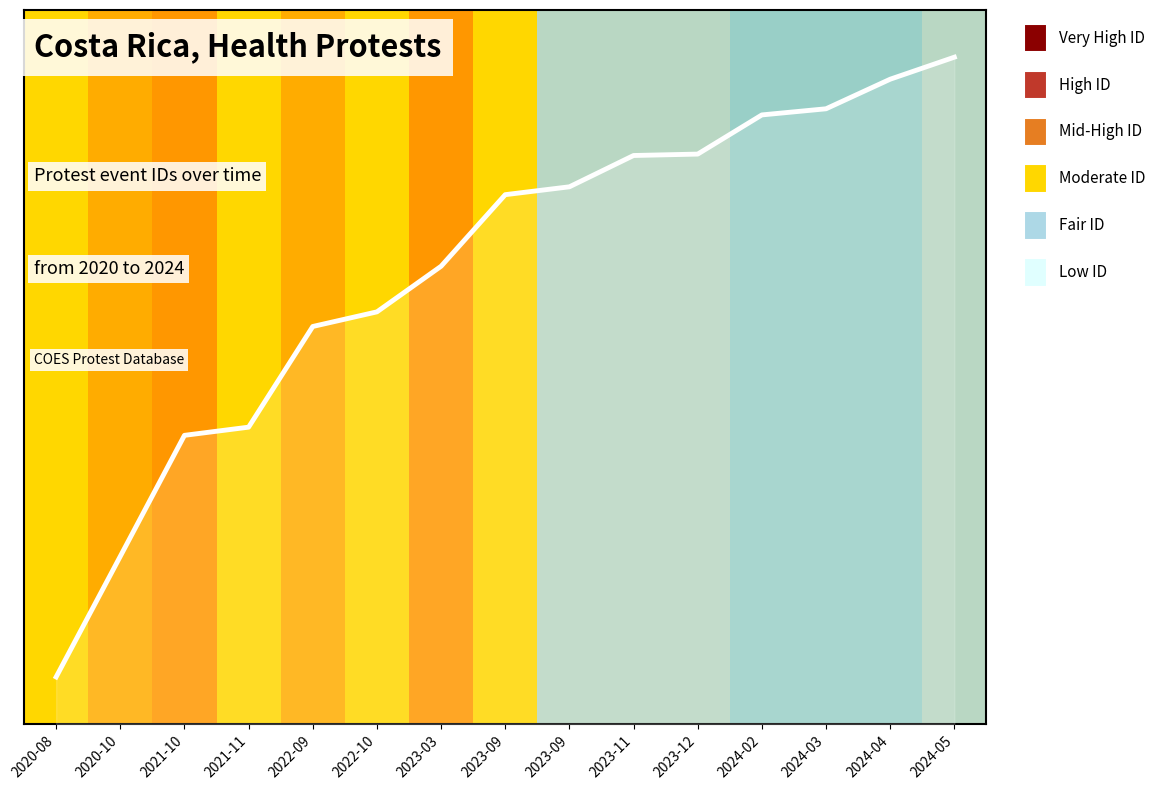

What is the label of the 3rd point from the right?

2024-03